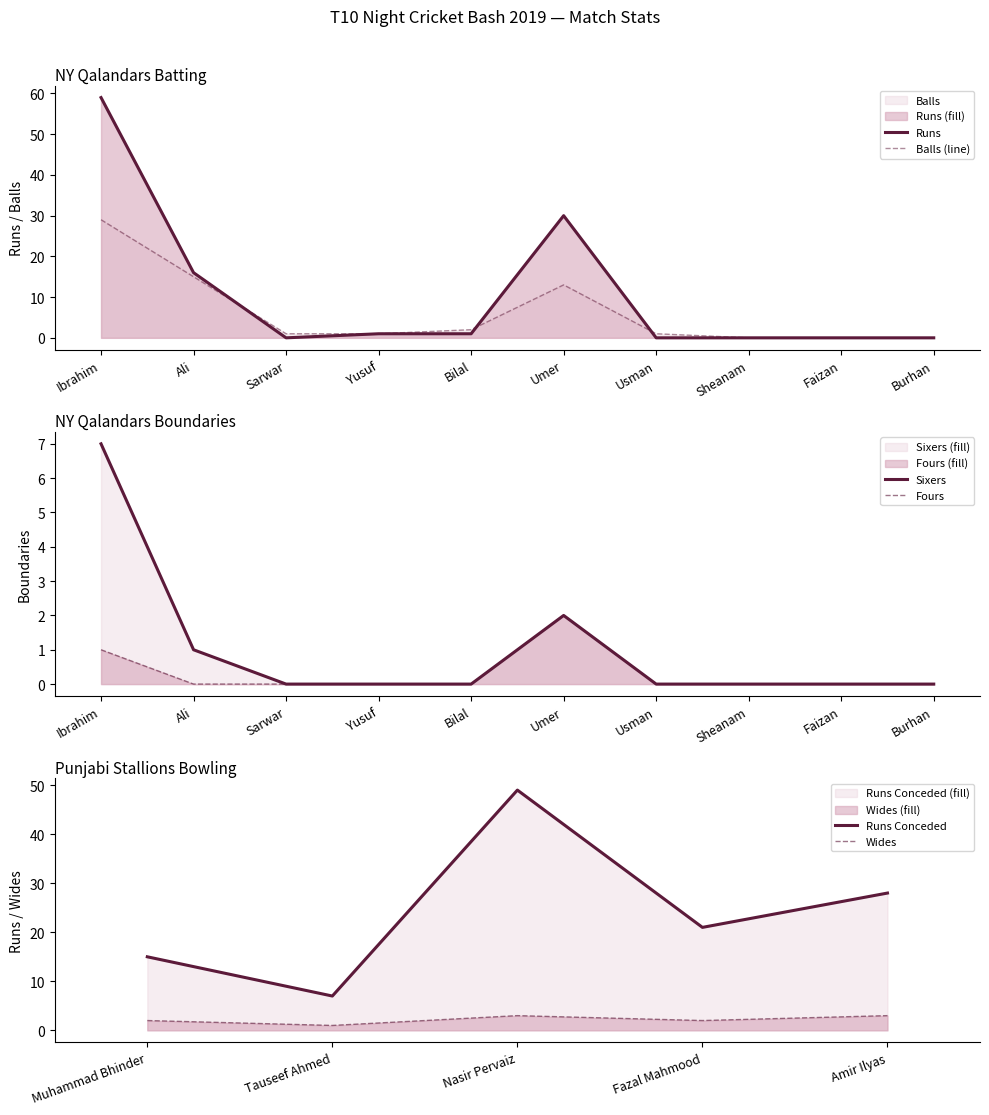

Which series changed the most between Sarwar and Sheanam?

Balls